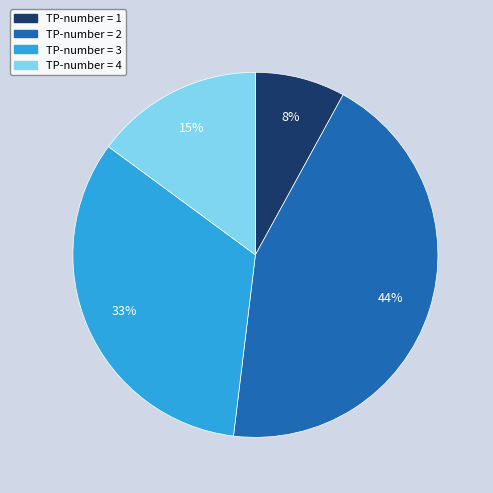

Is there a majority slice in this chart?

No